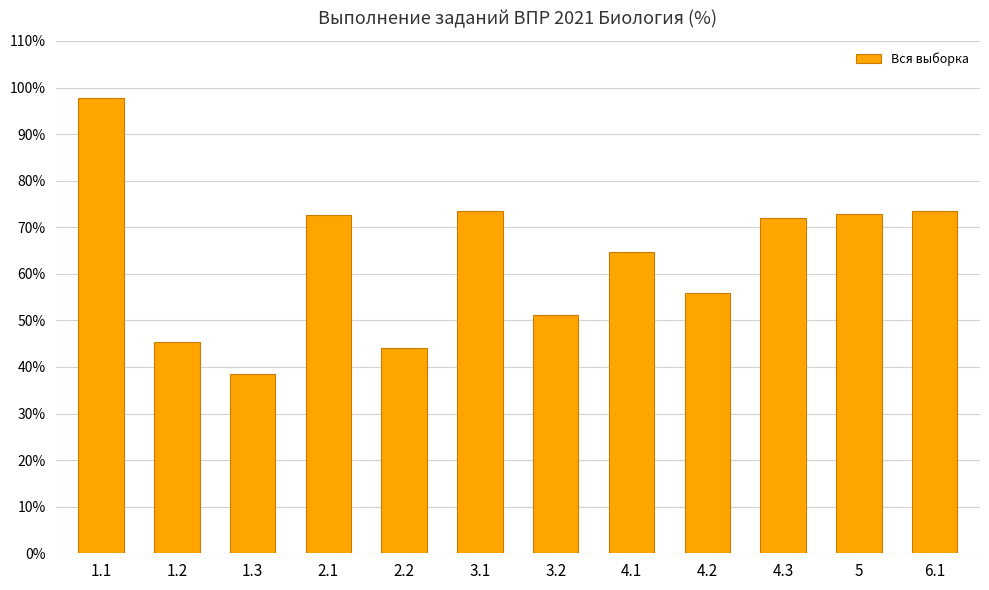

Approximately how many times larger is the value at 4.2 compared to 5?

0.8